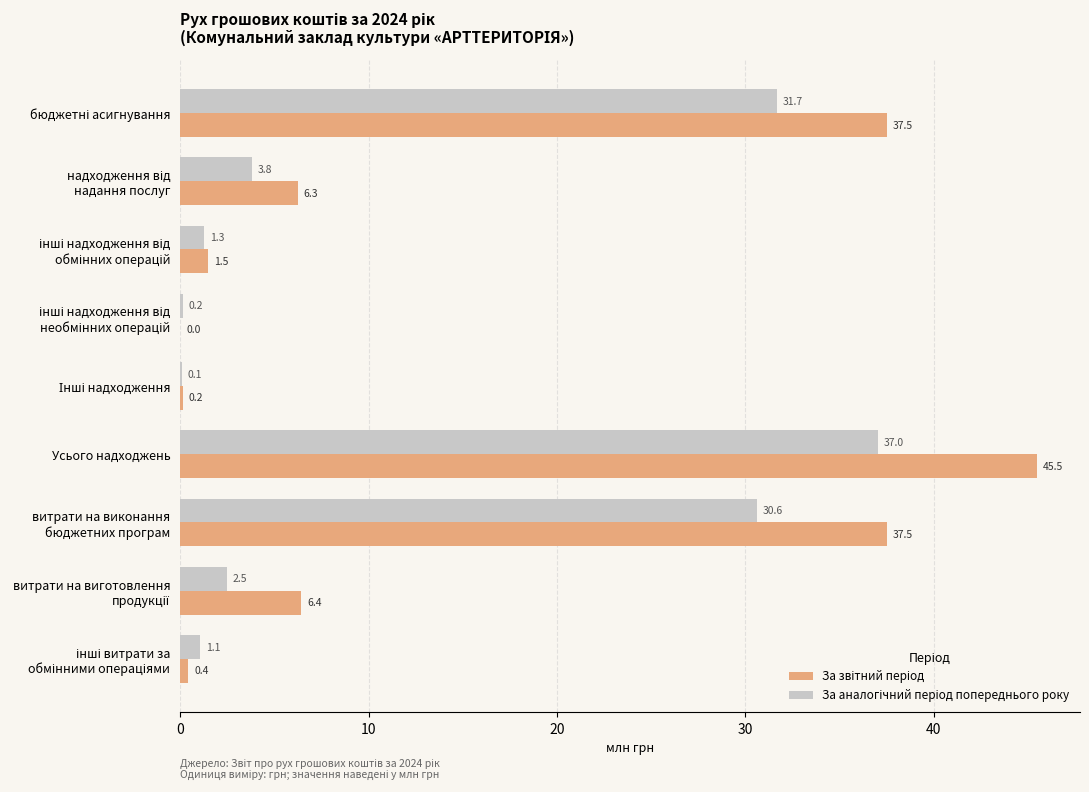

What is the maximum value shown in the chart?

45.5